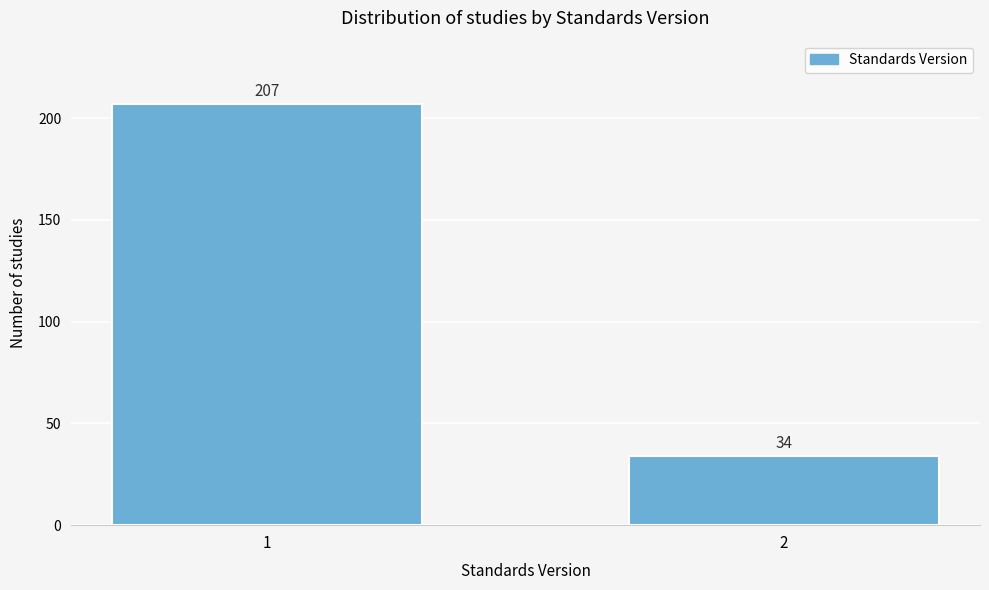

Reading right to left, transcribe all the data shown in this chart.

34	207